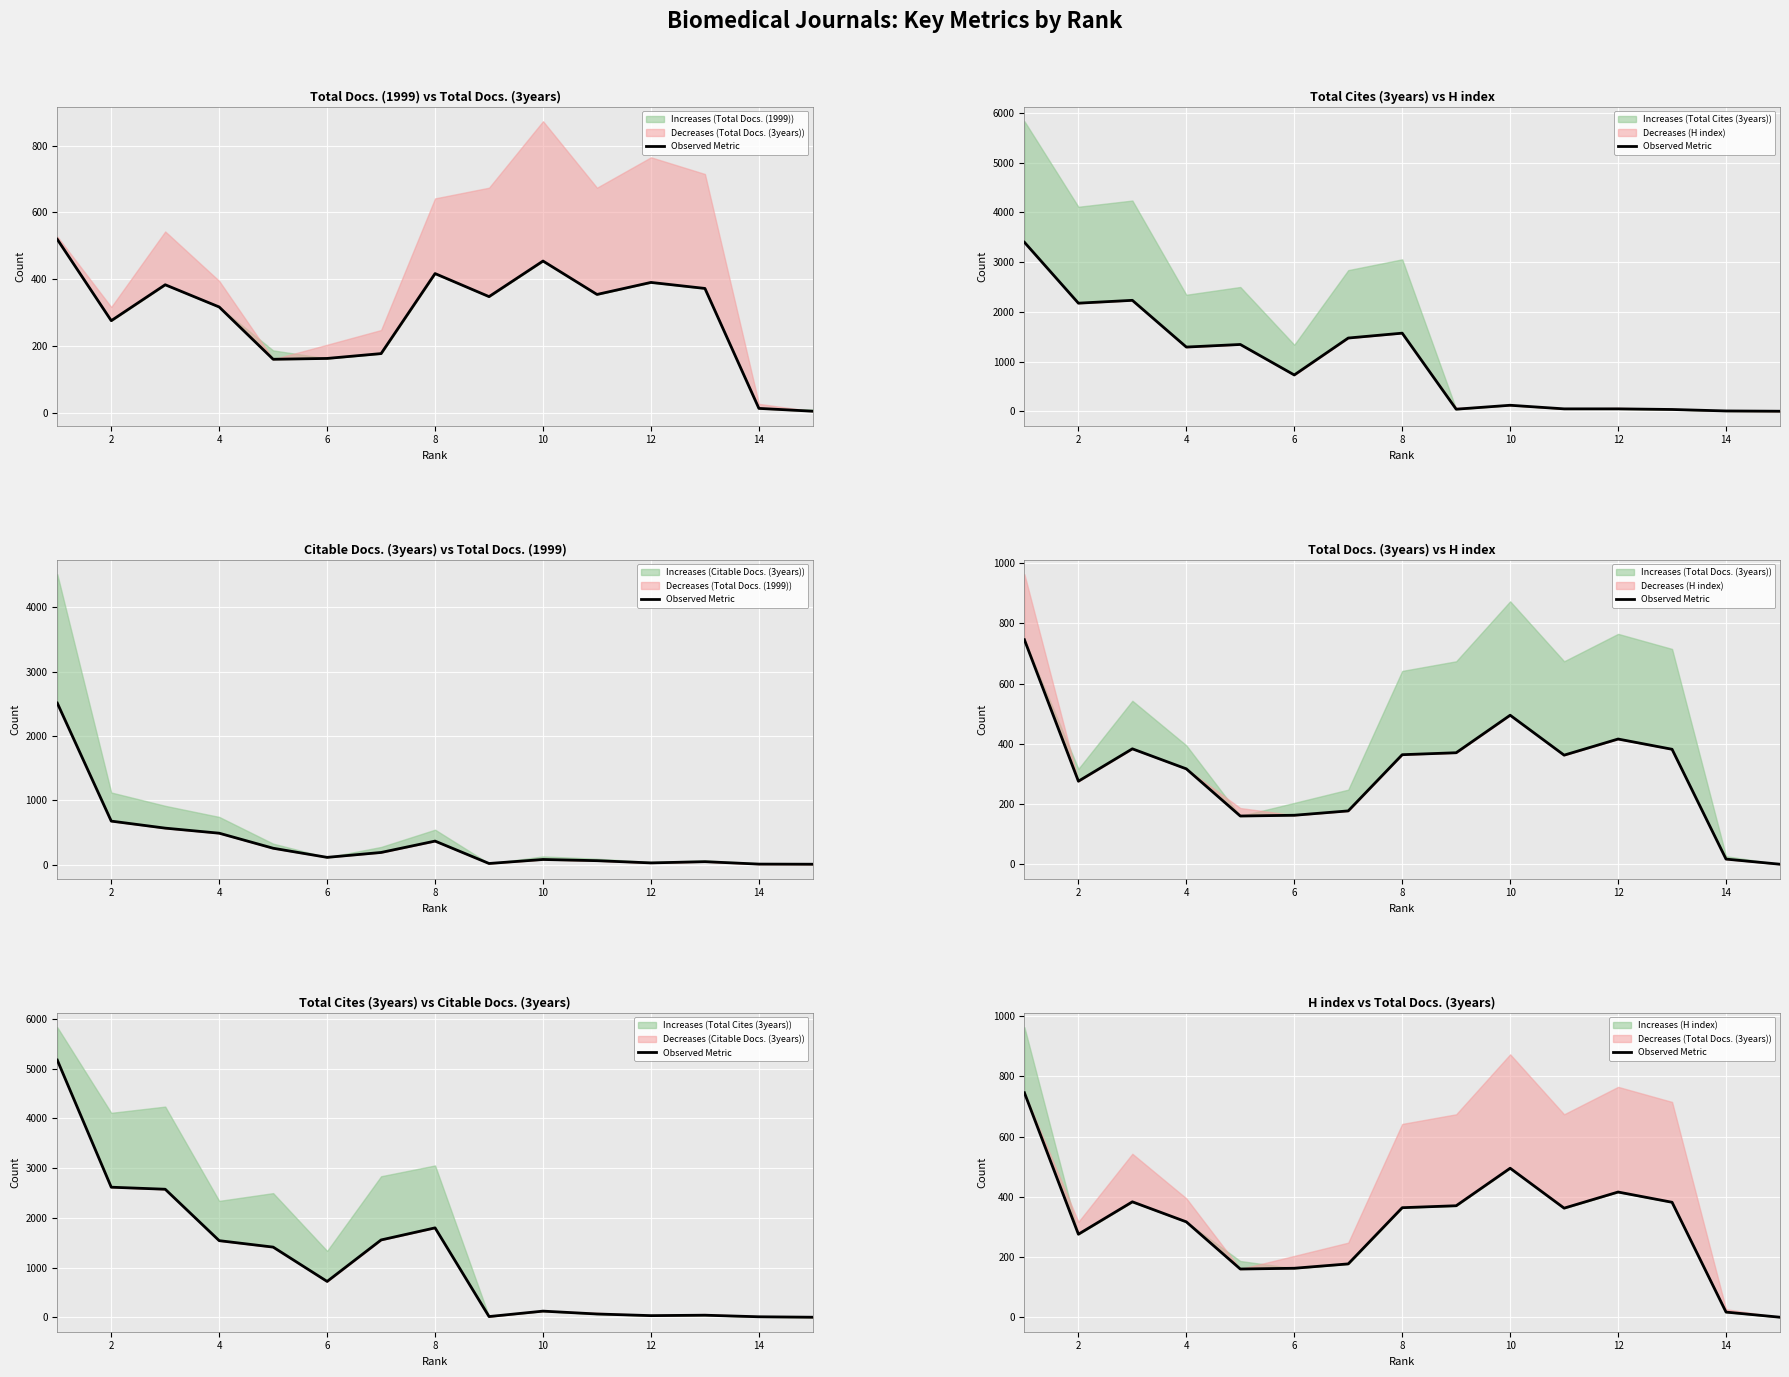

True or false: there are more than 0 points higher than both neighbors.

True